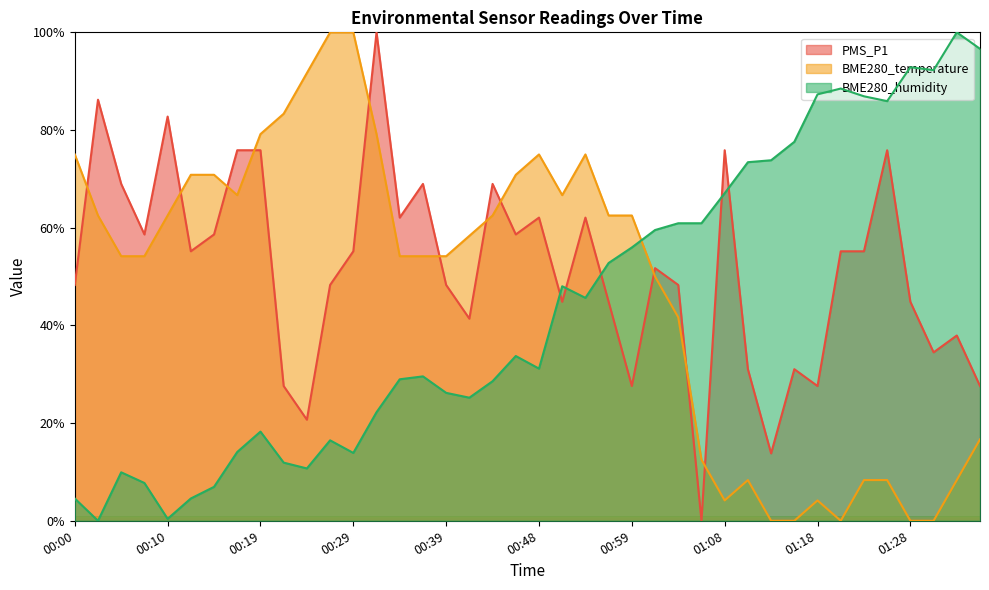

How many distinct data groups are displayed?

3